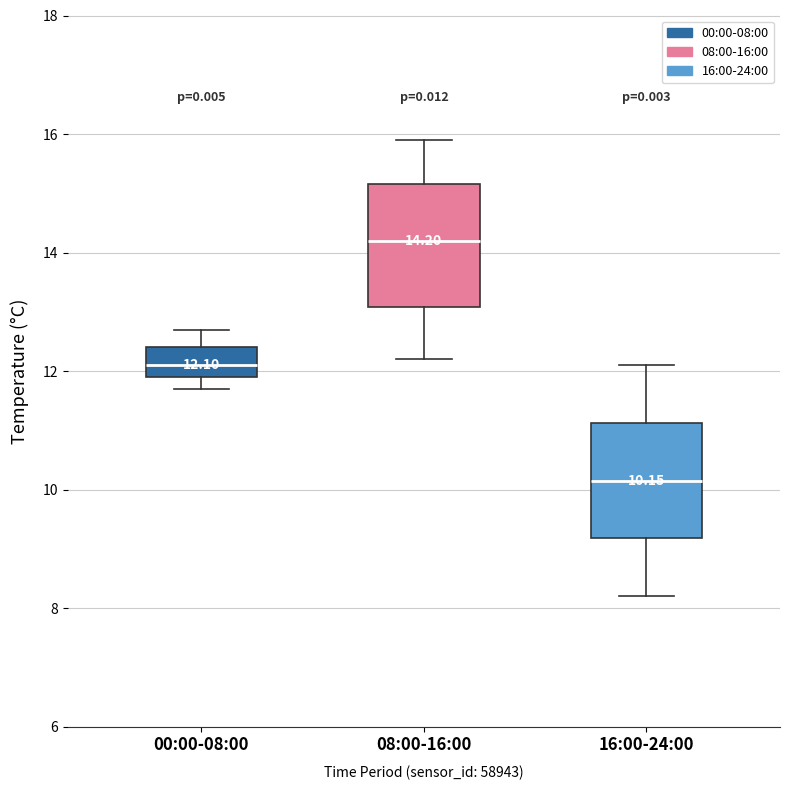

Which box has the highest median line?

08:00-16:00